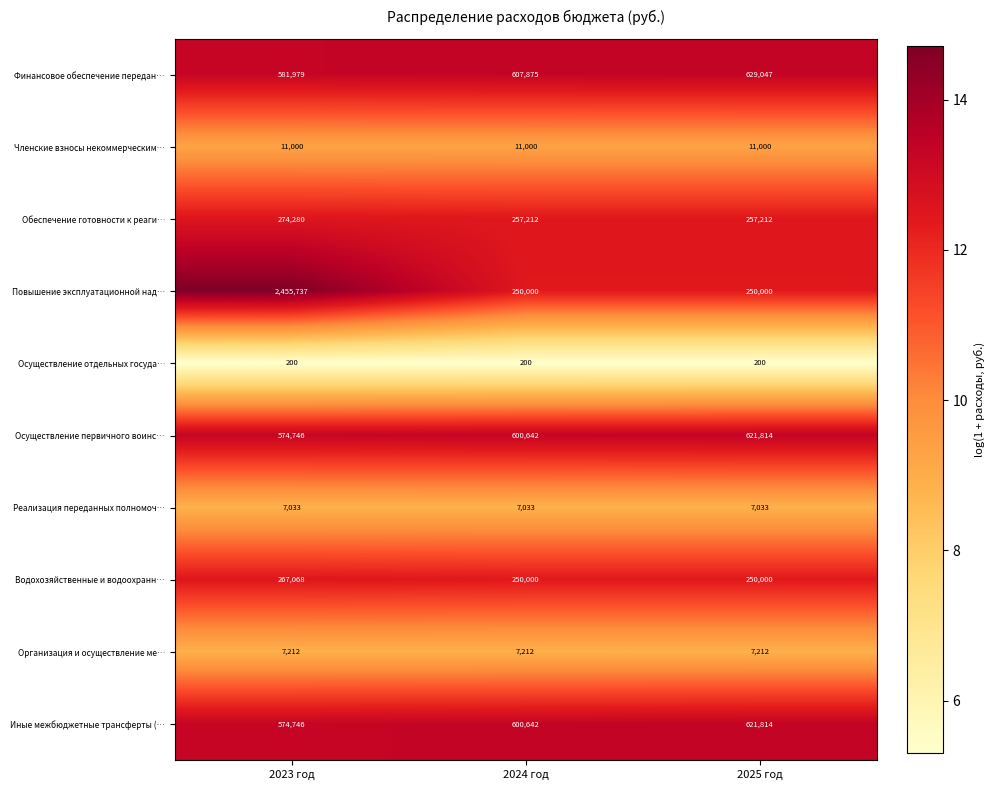

Between 2023 год and 2024 год, which series saw the biggest shift?

Повышение эксплуатационной над…